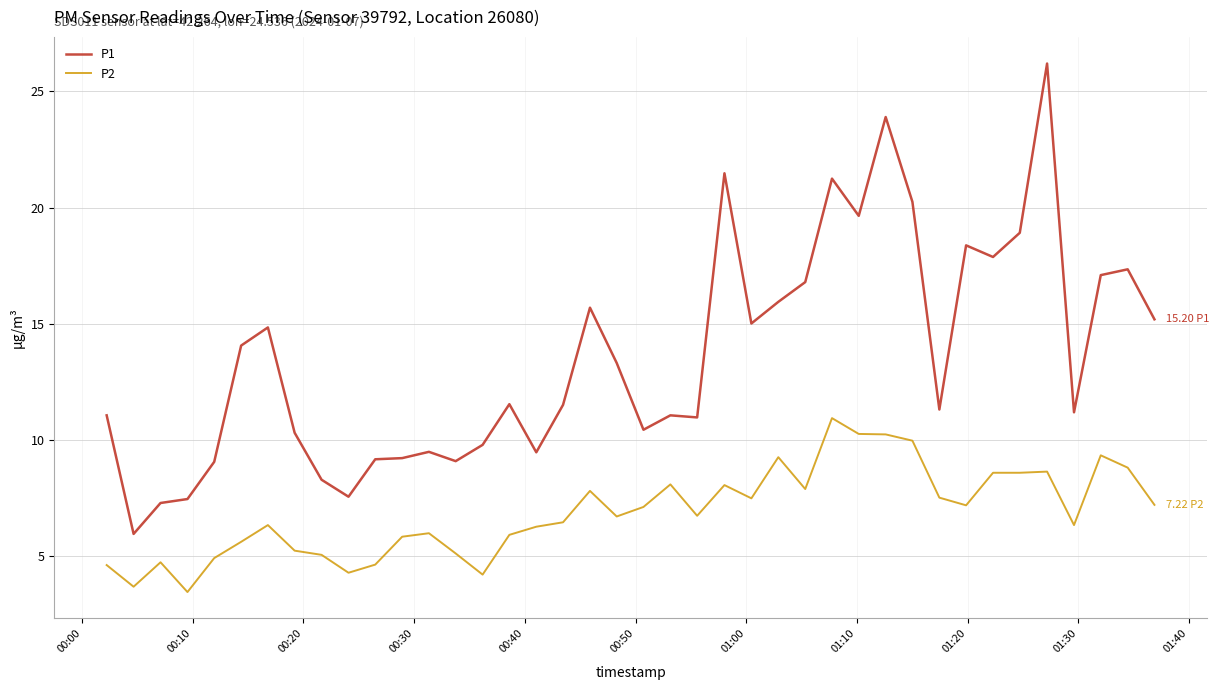

Count the number of data series in this chart.

2